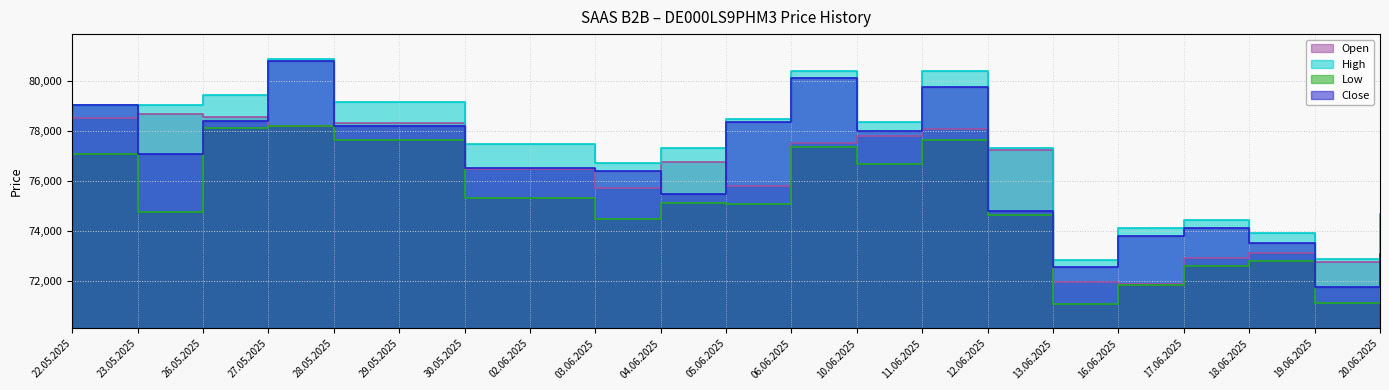

What are all the series names shown in the legend?

Open, High, Low, Close